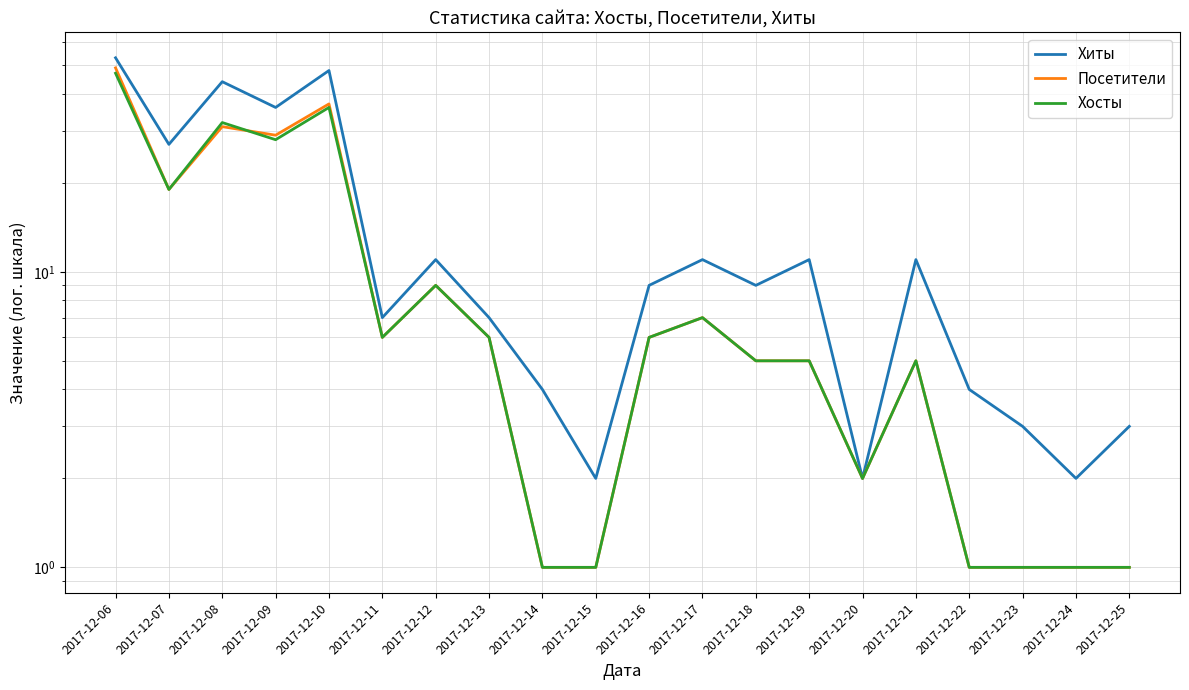

At which label is Посетители closest to 25?

2017-12-09